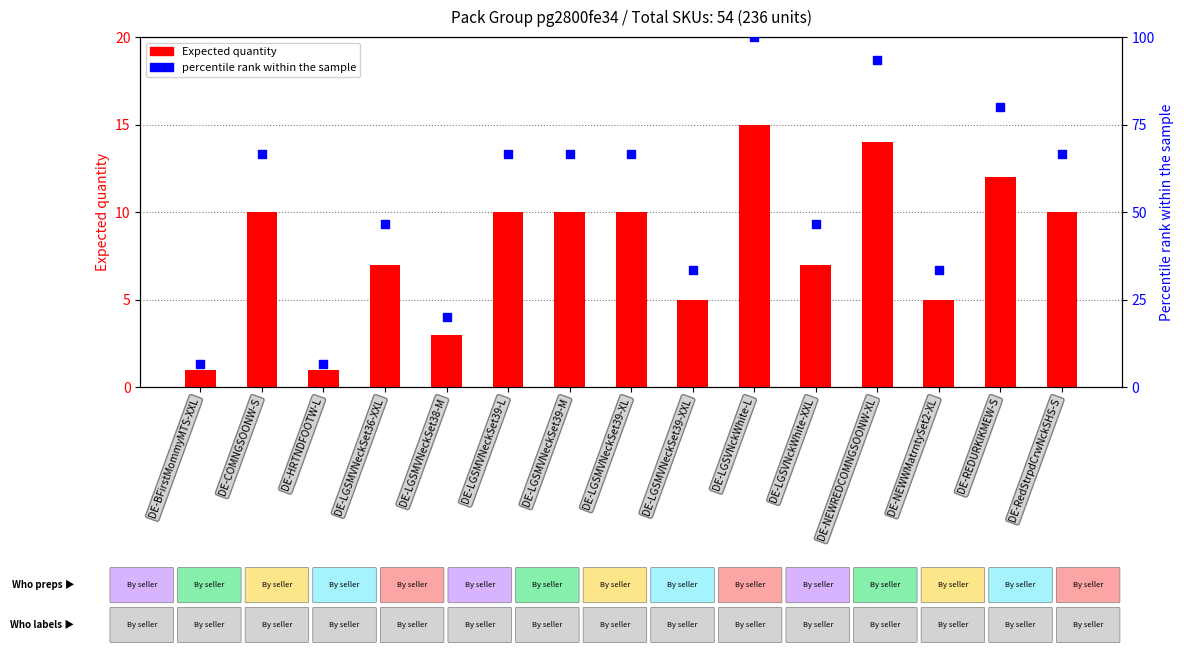

Is the value of percentile rank within the sample at DE-LGSMVNeckSet39-L greater than the value of Expected quantity at DE-HRTNDFOOTW-L?

Yes